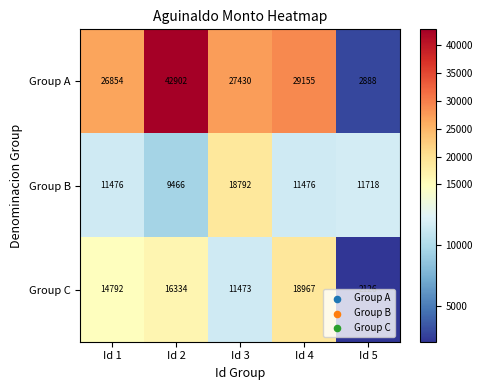

How many data points does each series have?

5